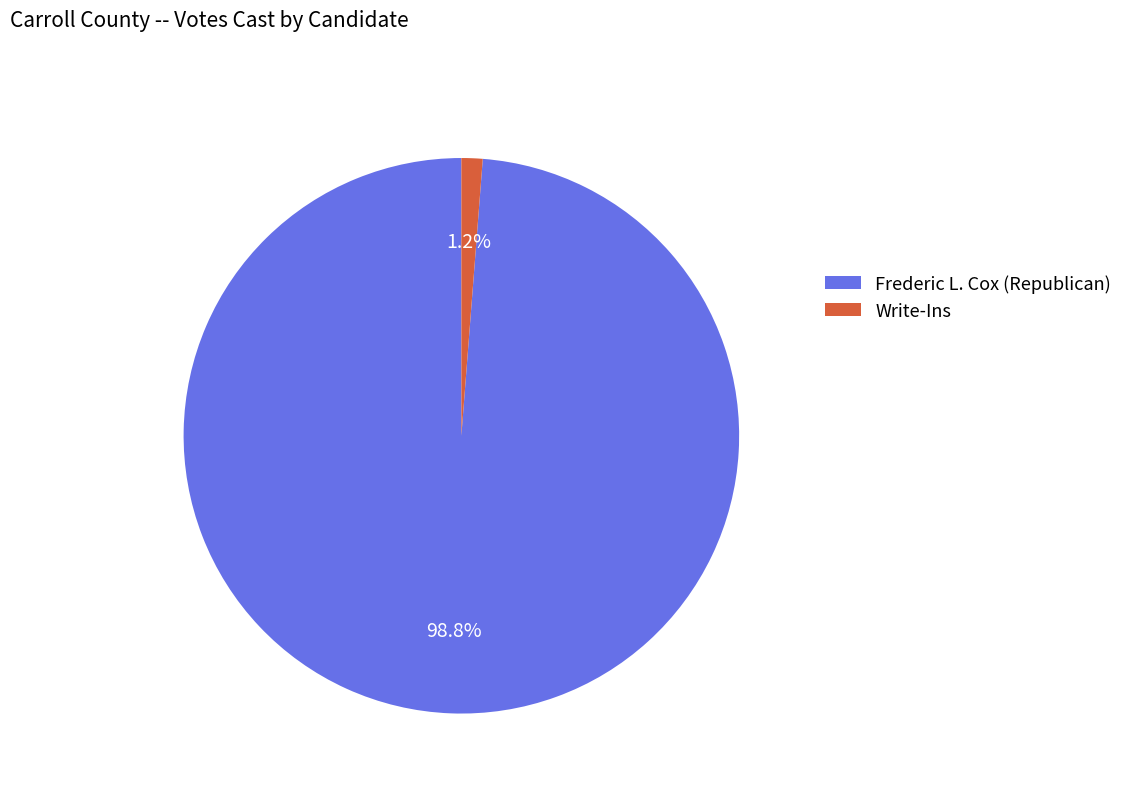

Do Frederic L. Cox (Republican) and Write-Ins together represent more than half of the pie?

Yes